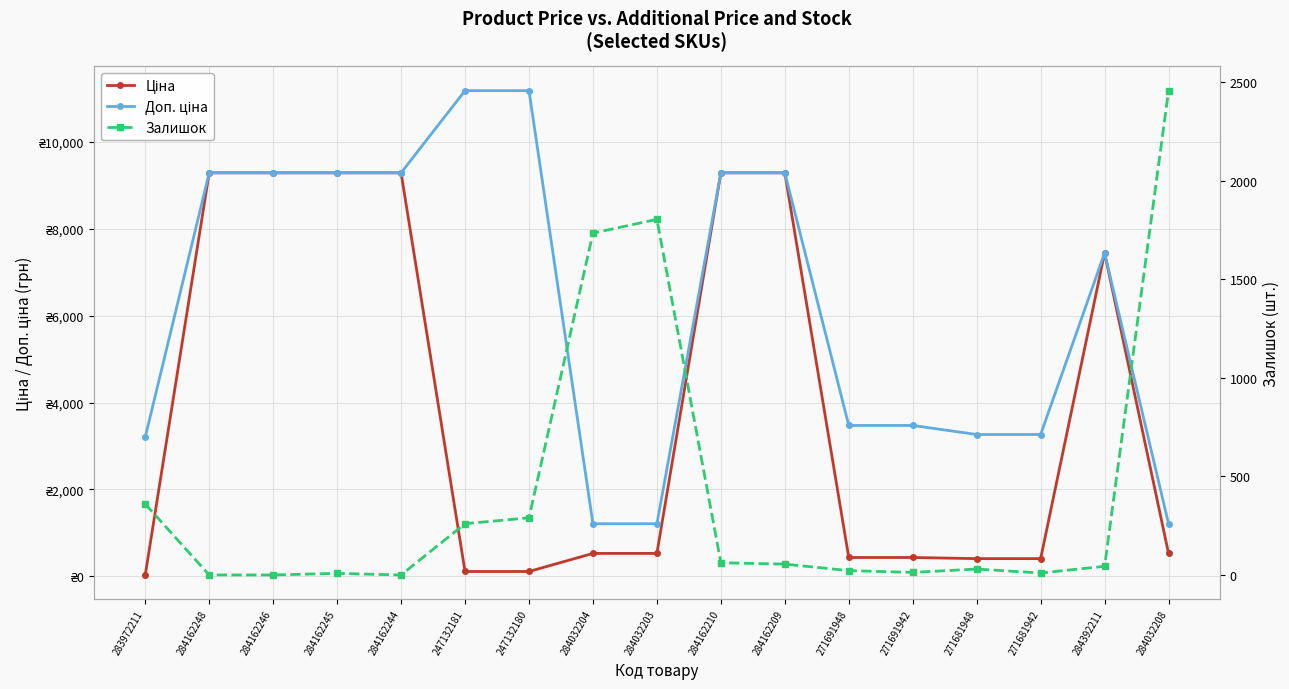

Where does the Залишок series first go above 44?

283972211